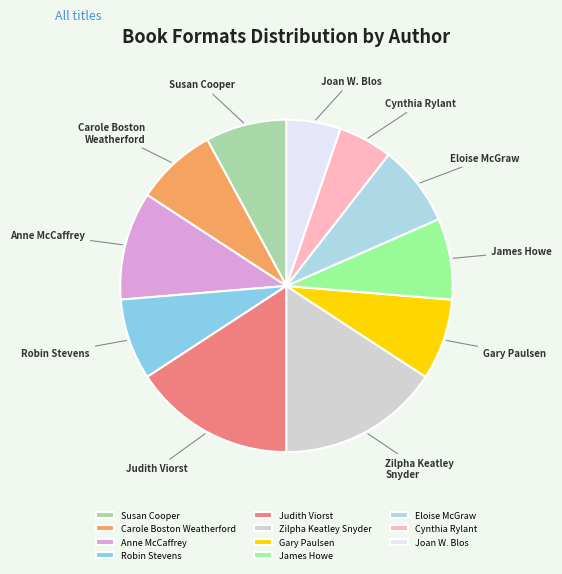

Approximately how many times larger is the value at Susan Cooper compared to Robin Stevens?

1.0